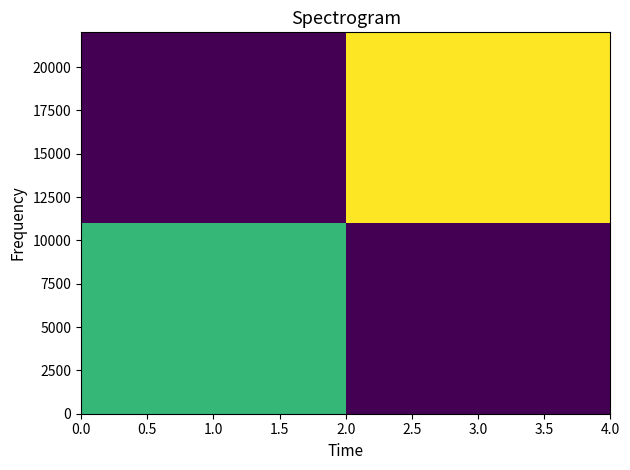

At which category does the chart reach its minimum across all series?

3.0